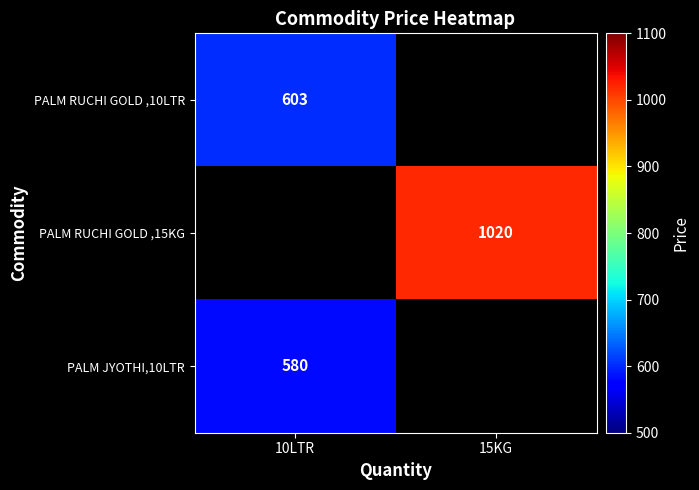

Is it true that PALM JYOTHI,10LTR equals 580 at 10LTR?

True